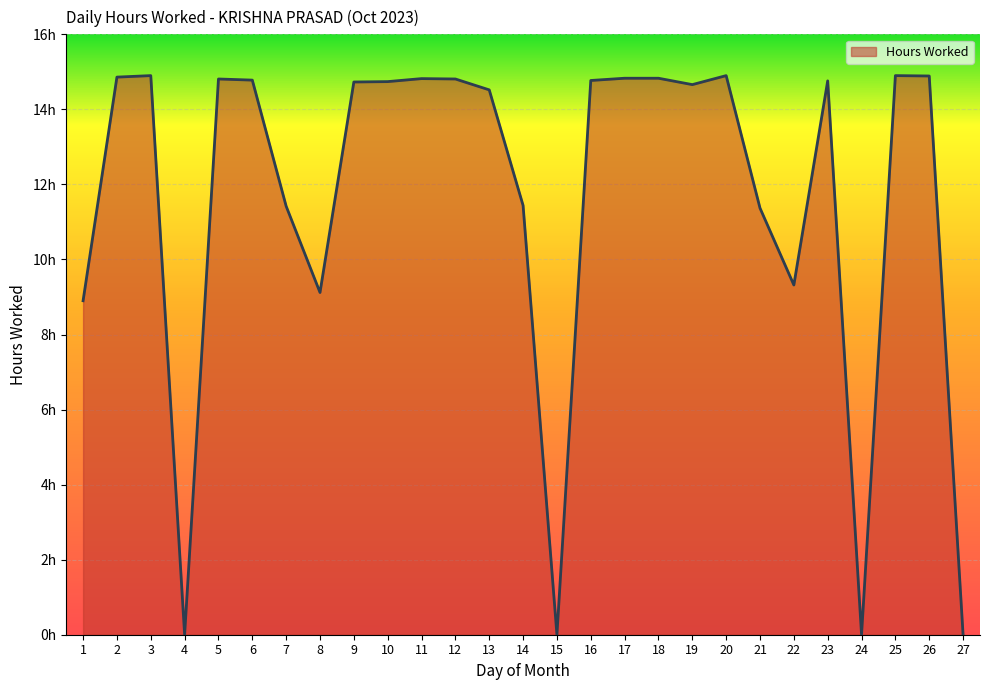

List the labels in order of value, largest first.

3, 20, 25, 26, 2, 17, 18, 11, 5, 12, 6, 16, 23, 10, 9, 19, 13, 14, 7, 21, 22, 8, 1, 4, 15, 24, 27